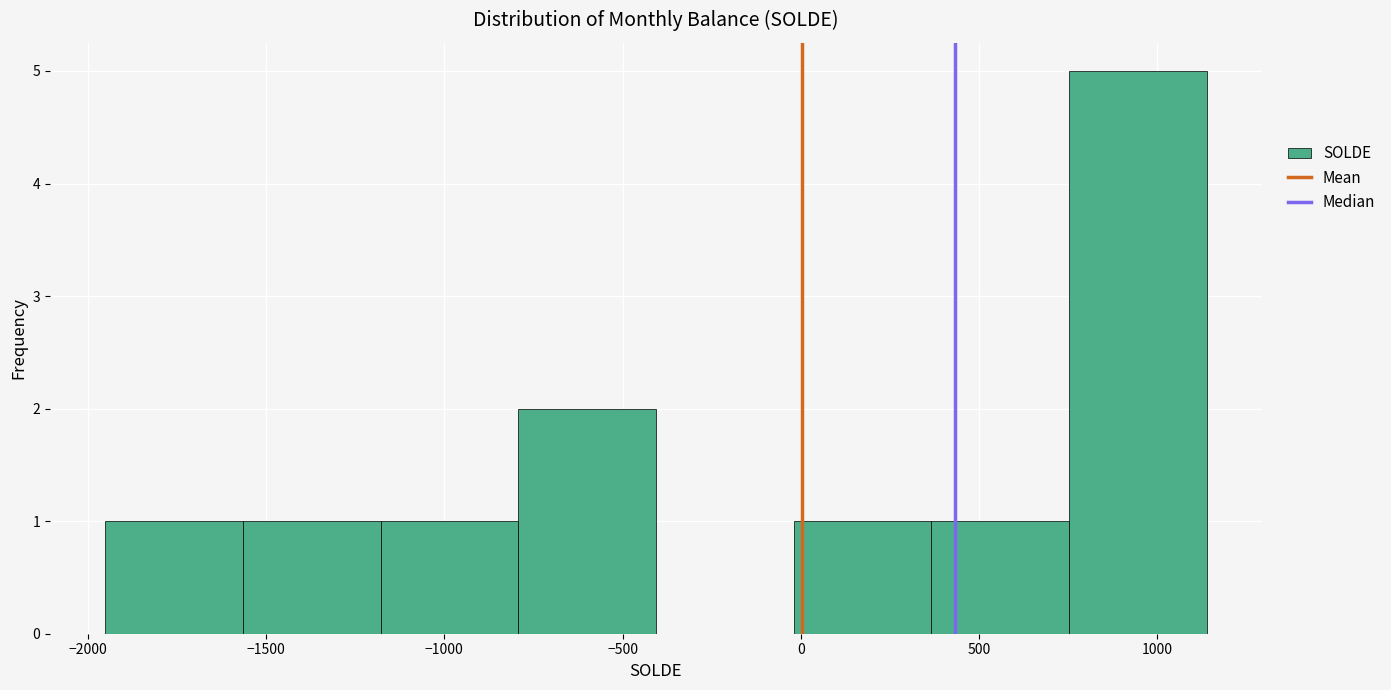

Reading left to right, list every bar in this chart as the range it spans on the x-axis followed by its height. Neither the bar edges nor the heights are printed on the chart, so give them approximately, as read against the axes.

-1950 to -1550: 1
-1550 to -1200: 1
-1200 to -800: 1
-800 to -400: 2
-400 to 0: 0
0 to 350: 1
350 to 750: 1
750 to 1150: 5